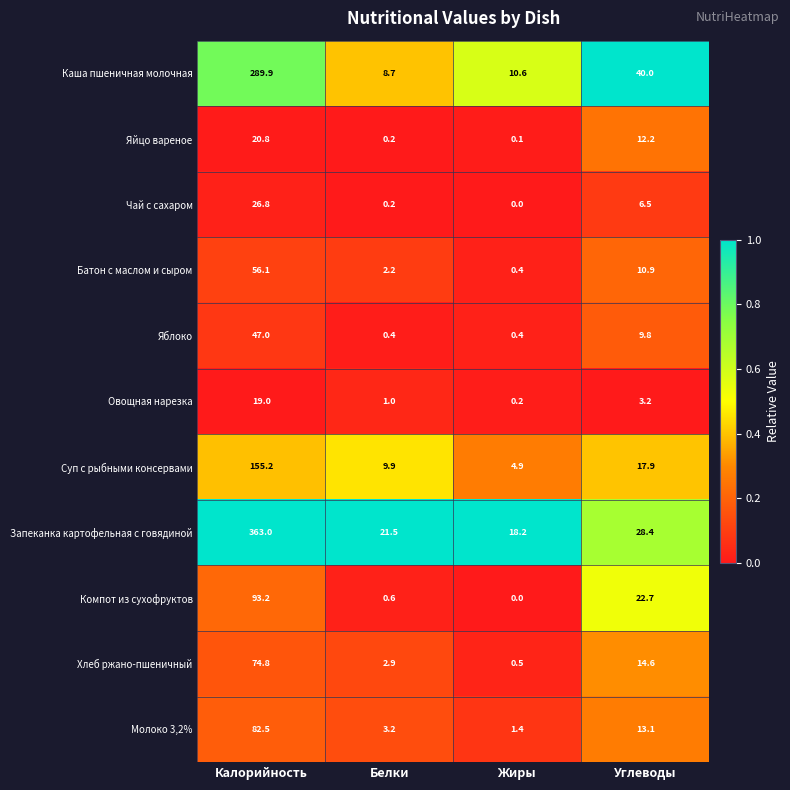

What is the total value across all series at Калорийность?

1228.3